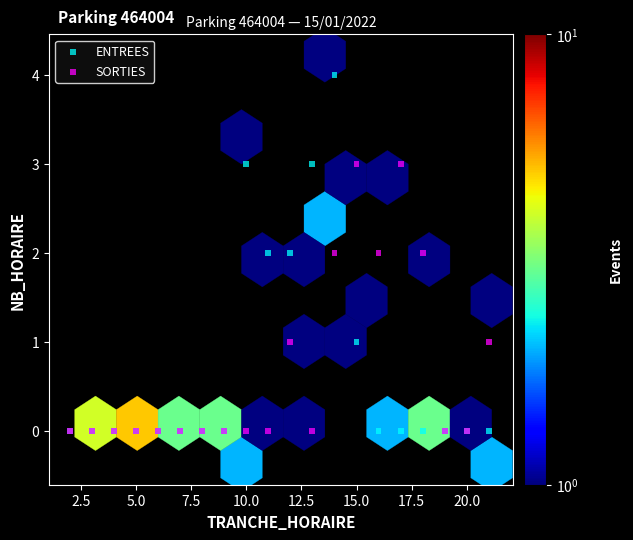

What are all the series names shown in the legend?

ENTREES, SORTIES